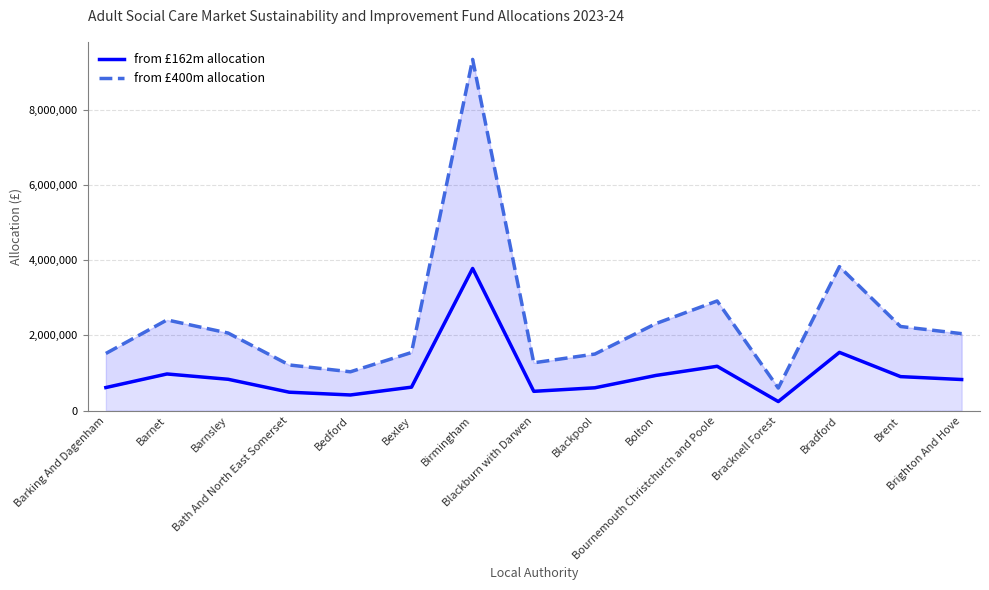

At which category is the sum across all series the highest?

Birmingham